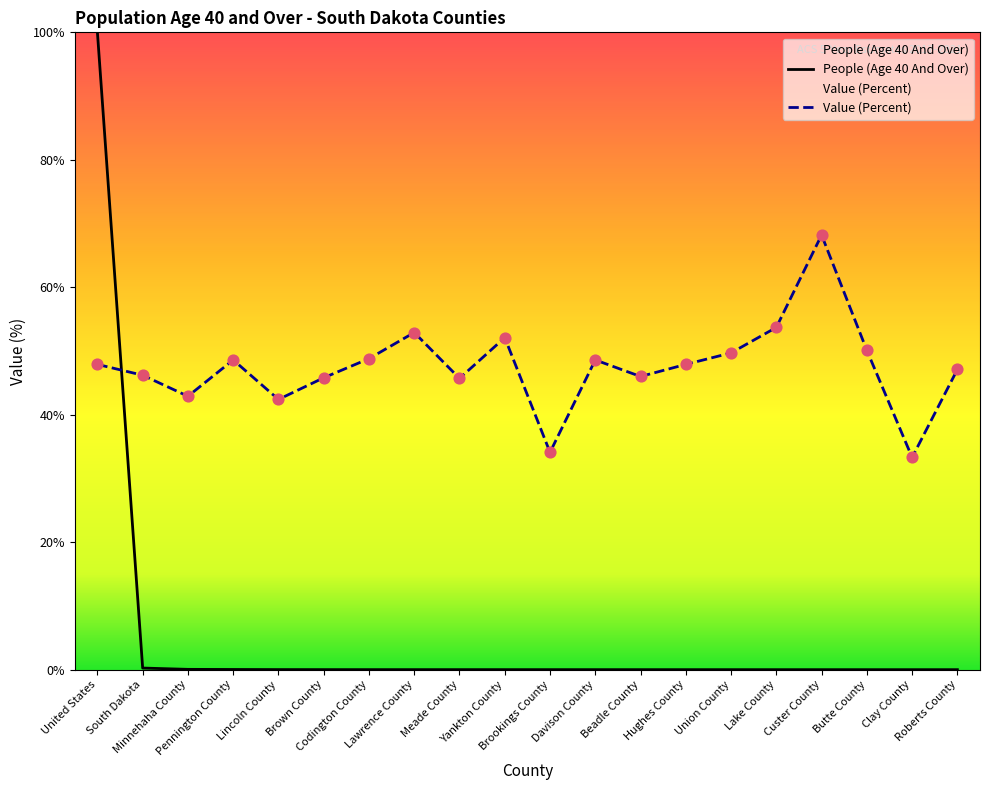

At how many categories does at least one series exceed 48?

10